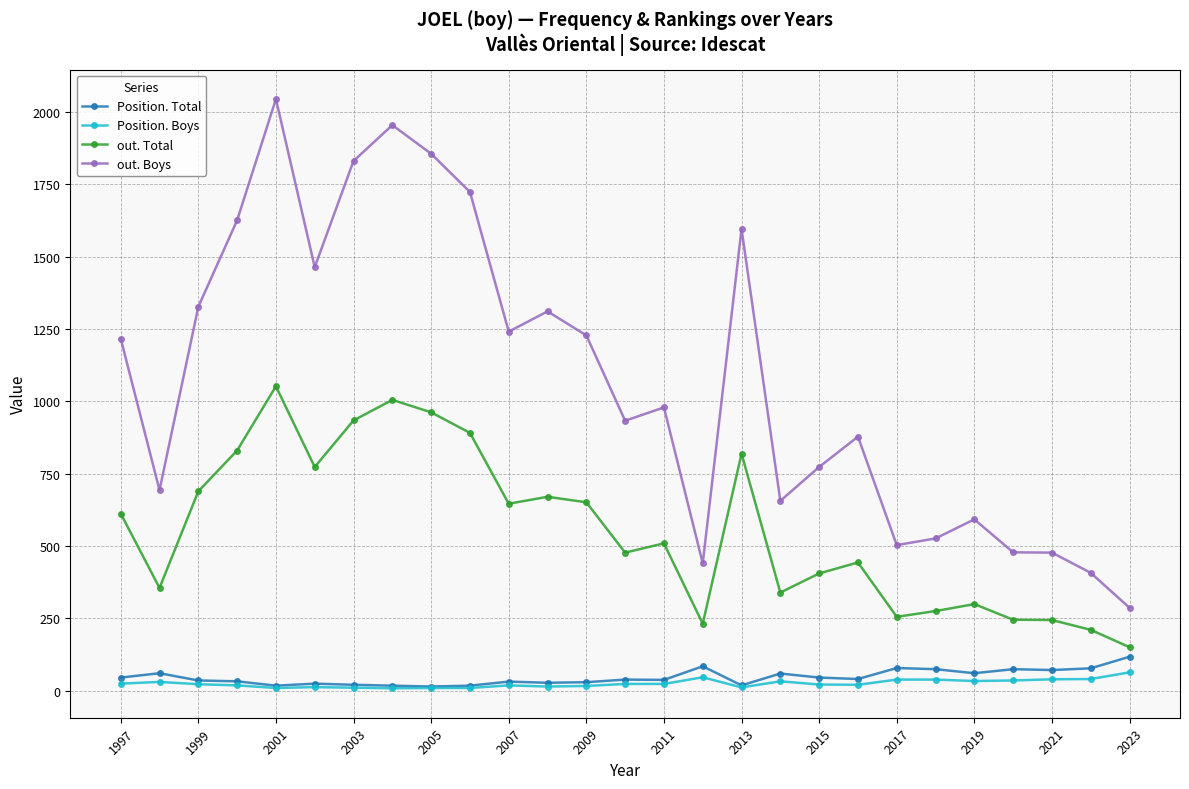

Which series has the largest total across all categories?

out. Boys